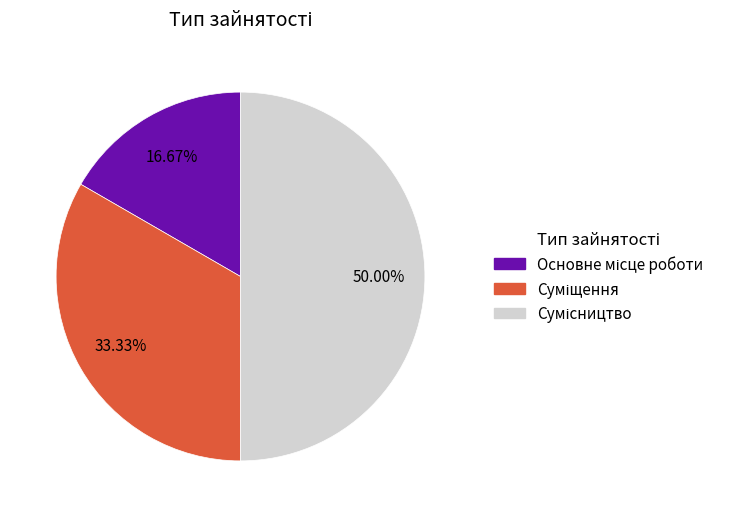

The Сумісництво slice represents 61% of the pie. True or false?

False